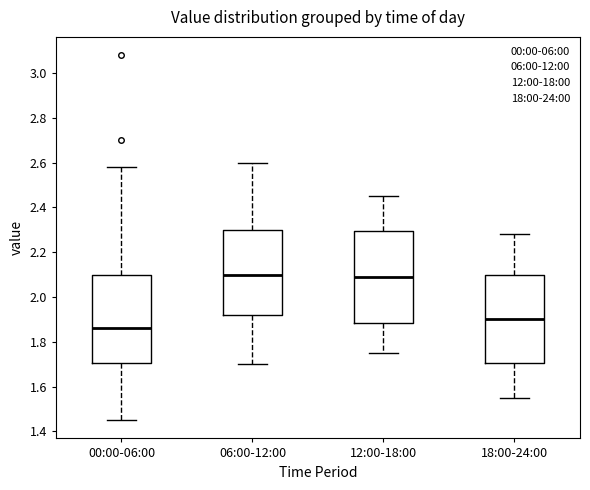

Reading left to right, transcribe this box plot: for each box, give where its median line is, the range the box spans, and where its two whiskers end, as read against the y-axis. The values are not printed on the chart, so give them approximately, as read against the axis.

00:00-06:00: median 1.86, box 1.70 to 2.10, whiskers 1.46 to 2.58
06:00-12:00: median 2.10, box 1.92 to 2.30, whiskers 1.70 to 2.60
12:00-18:00: median 2.10, box 1.88 to 2.30, whiskers 1.76 to 2.46
18:00-24:00: median 1.90, box 1.70 to 2.10, whiskers 1.56 to 2.28